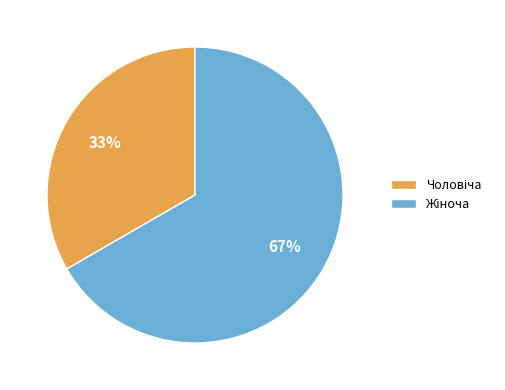

Does any single category account for the majority?

Yes